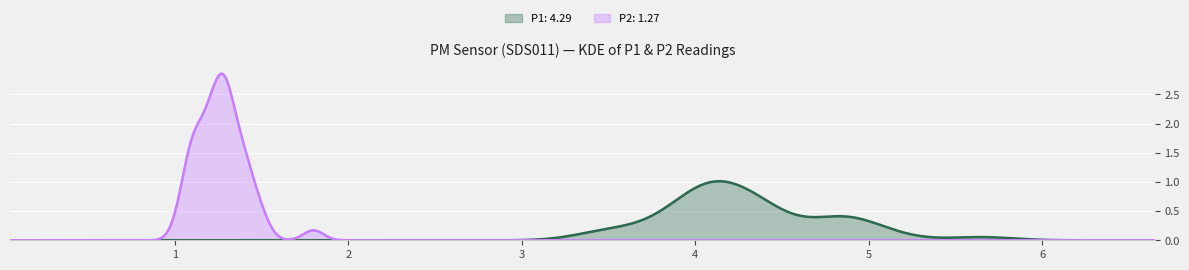

List the series in order of their peak value, highest first.

P2: 1.27, P1: 4.29